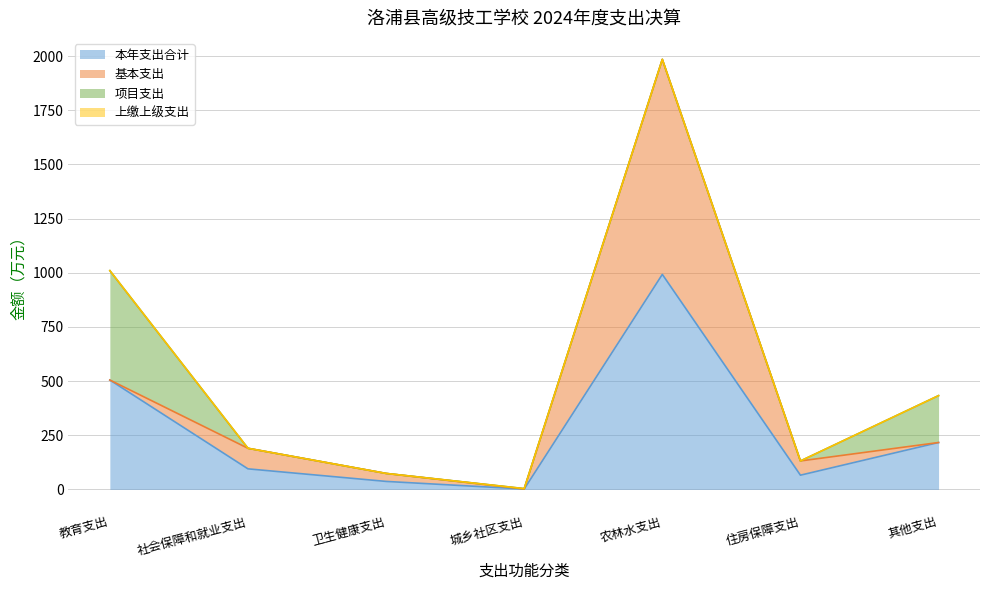

What is the difference between the maximum and second lowest values in the 本年支出合计 series?

955.4